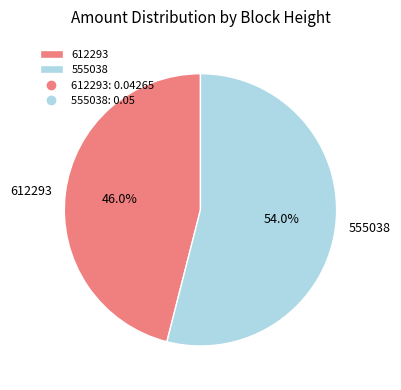

What is the smallest slice in the pie chart?

612293